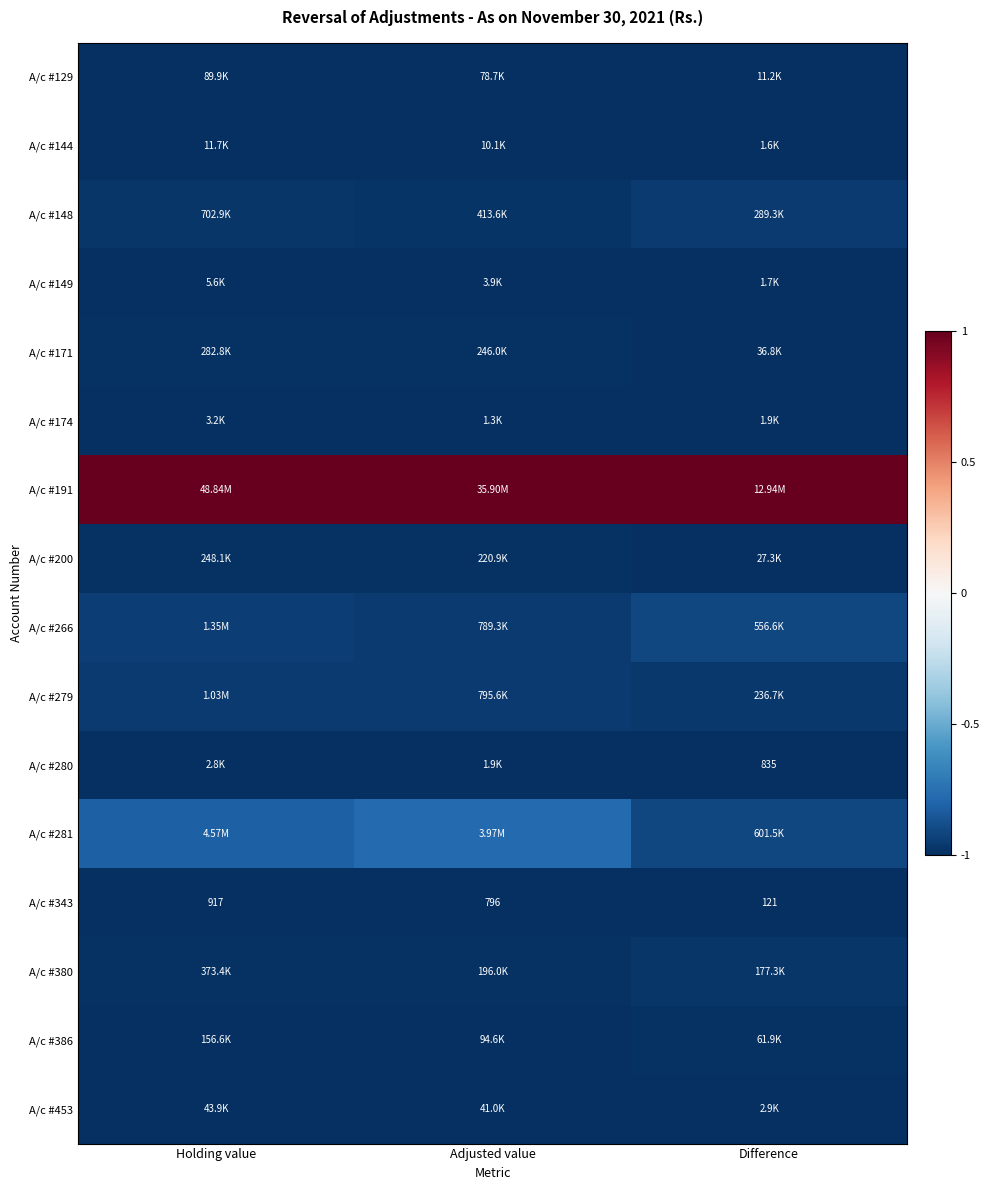

At which label does A/c #343 first exceed 796?

Holding value